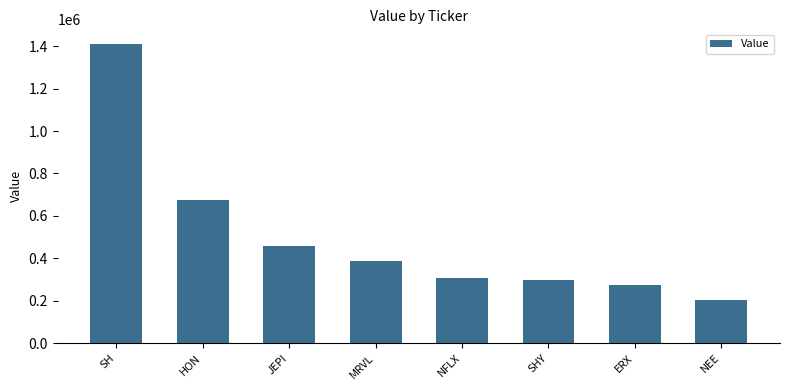

How many categories are shown in the chart?

8